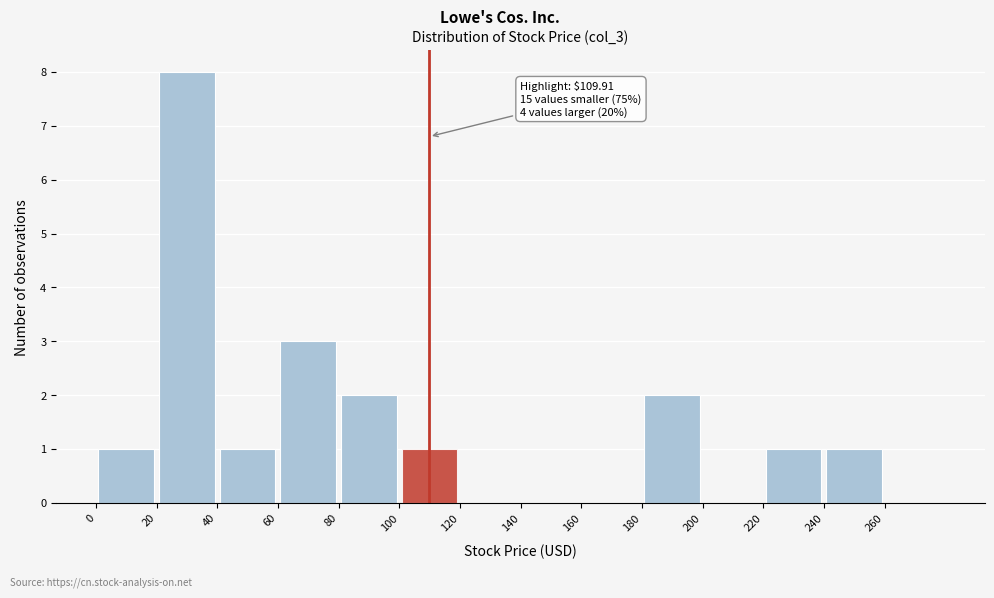

Which range on the x-axis has the tallest bar?

20 to 40